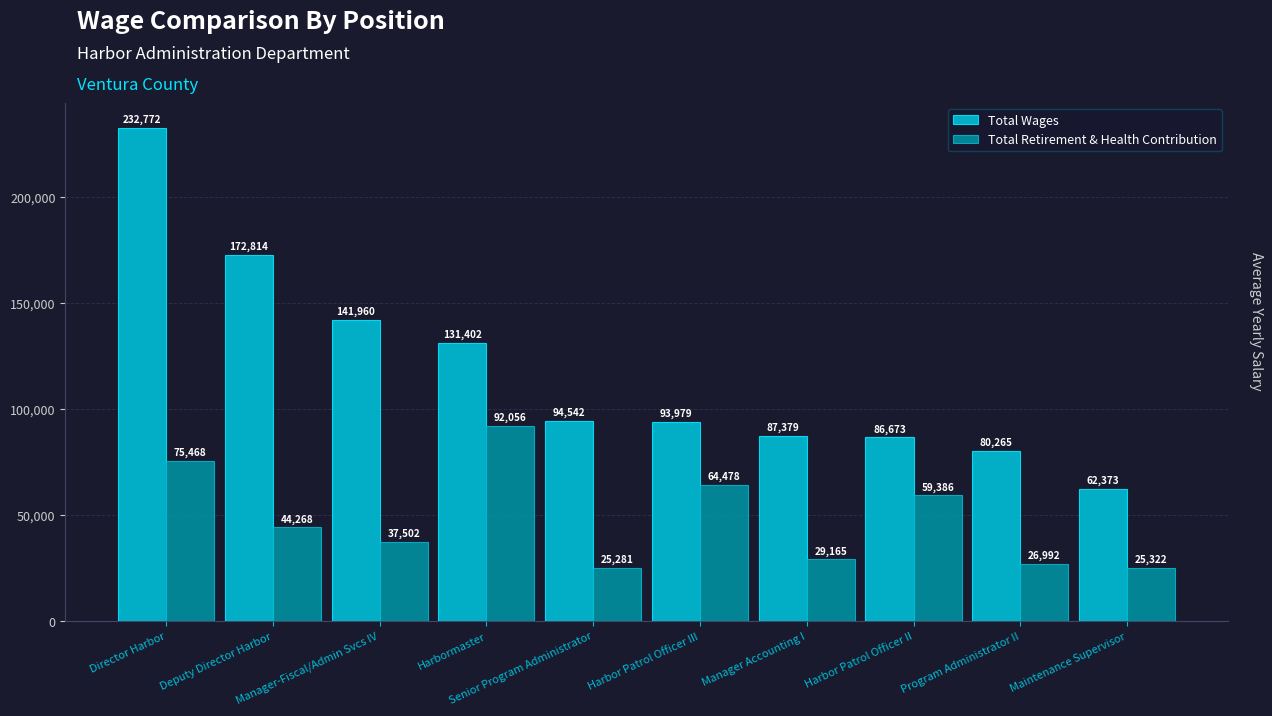

What is the label of the 4th bar from the right?

Manager Accounting I